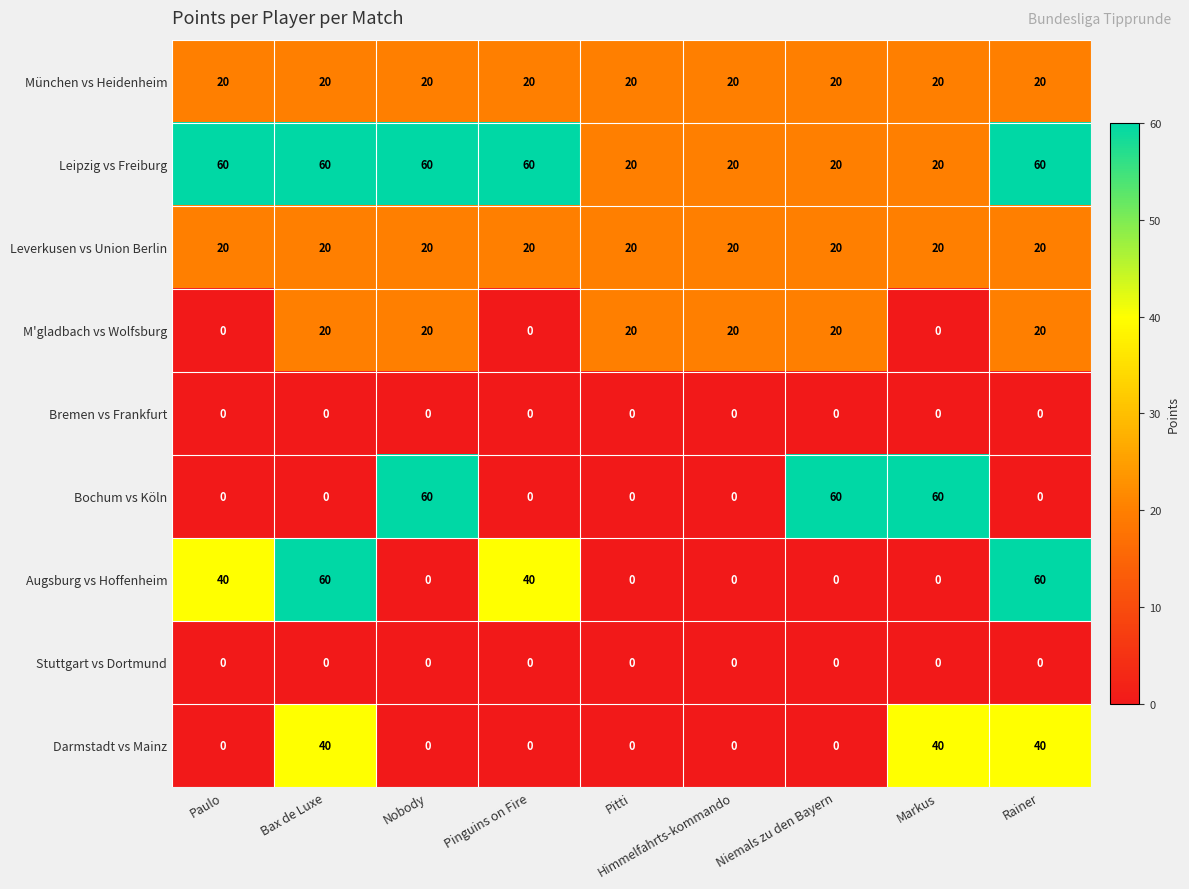

Is the value of Leipzig vs Freiburg at Niemals zu den Bayern greater than the value of Darmstadt vs Mainz at Nobody?

Yes